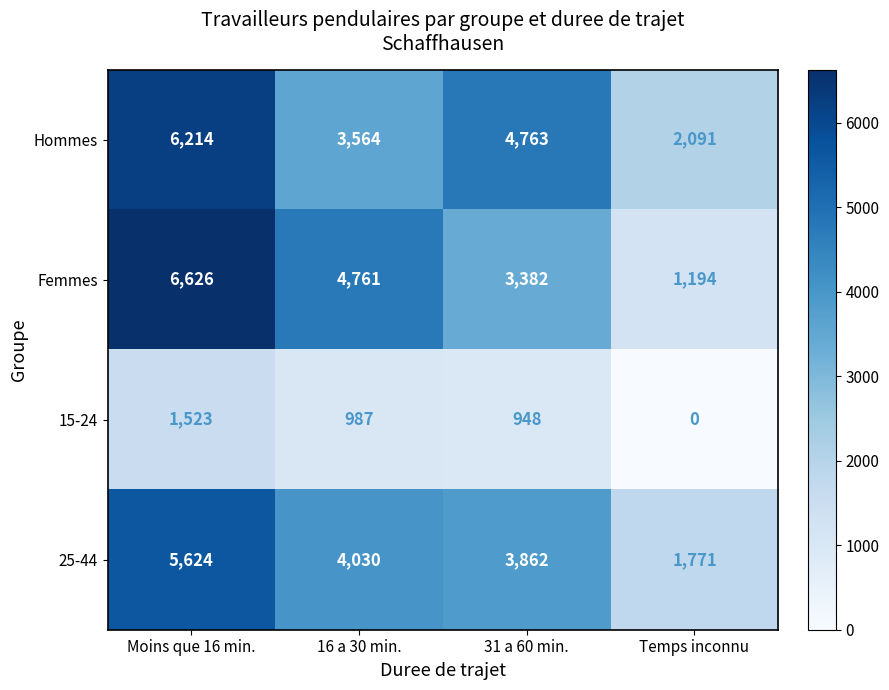

At which category is the sum across all series the highest?

Moins que 16 min.